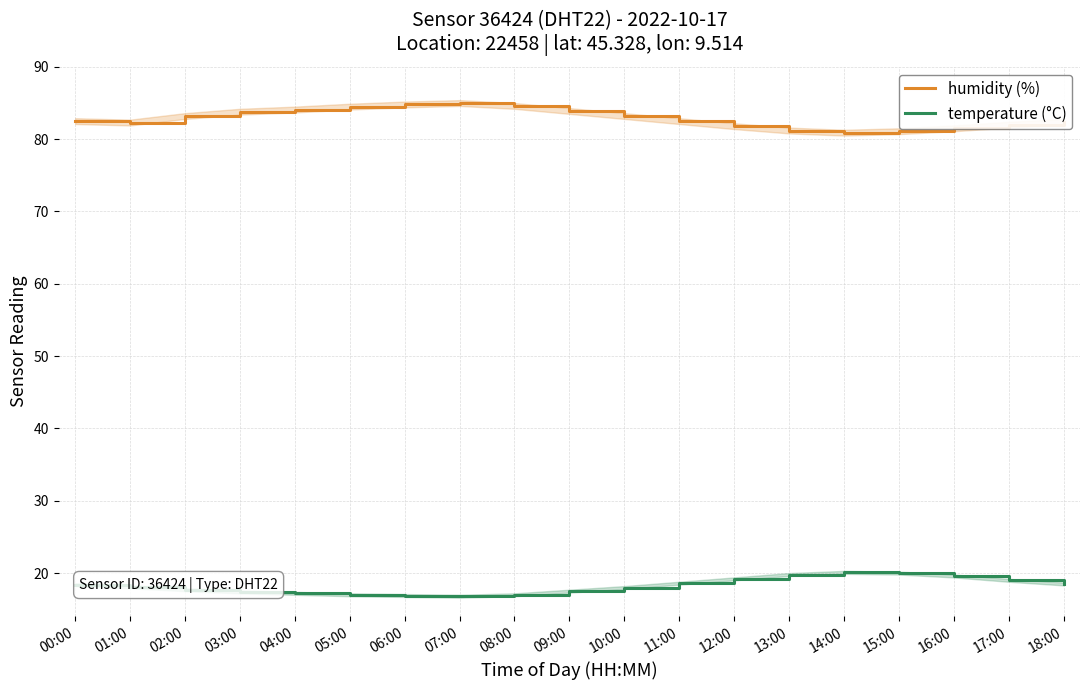

Rank the categories by humidity (%) value from highest to lowest.

07:00, 06:00, 08:00, 05:00, 04:00, 09:00, 03:00, 02:00, 10:00, 00:00, 11:00, 18:00, 01:00, 17:00, 12:00, 16:00, 13:00, 15:00, 14:00